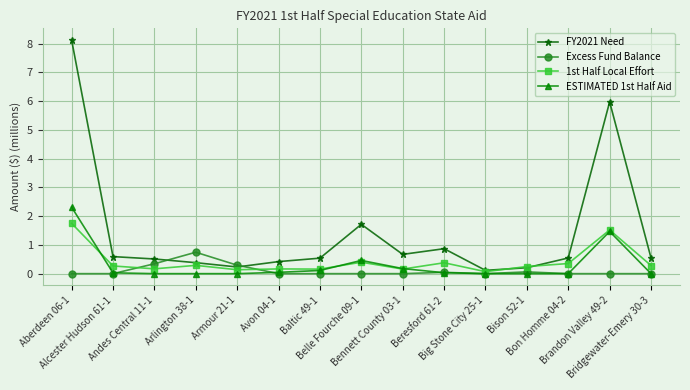

At which category does FY2021 Need reach its first local valley?

Armour 21-1